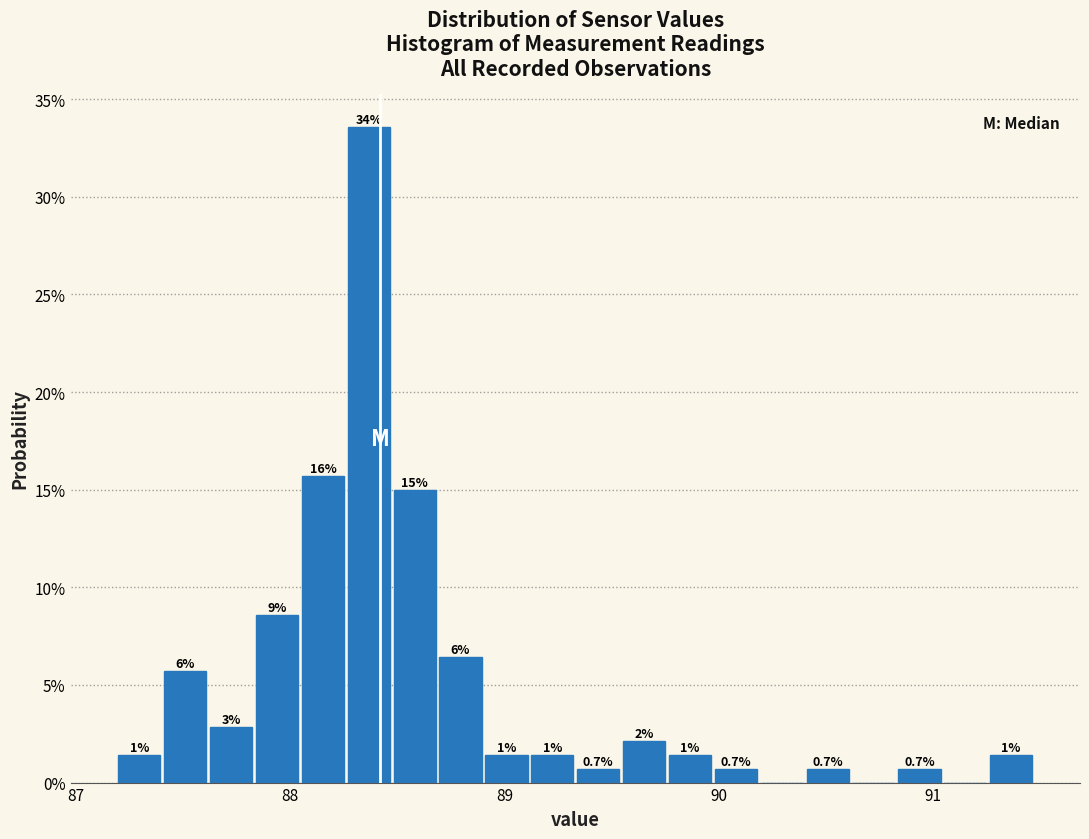

Read against the x-axis, roughly where is the centre of the tallest bar?

88.4